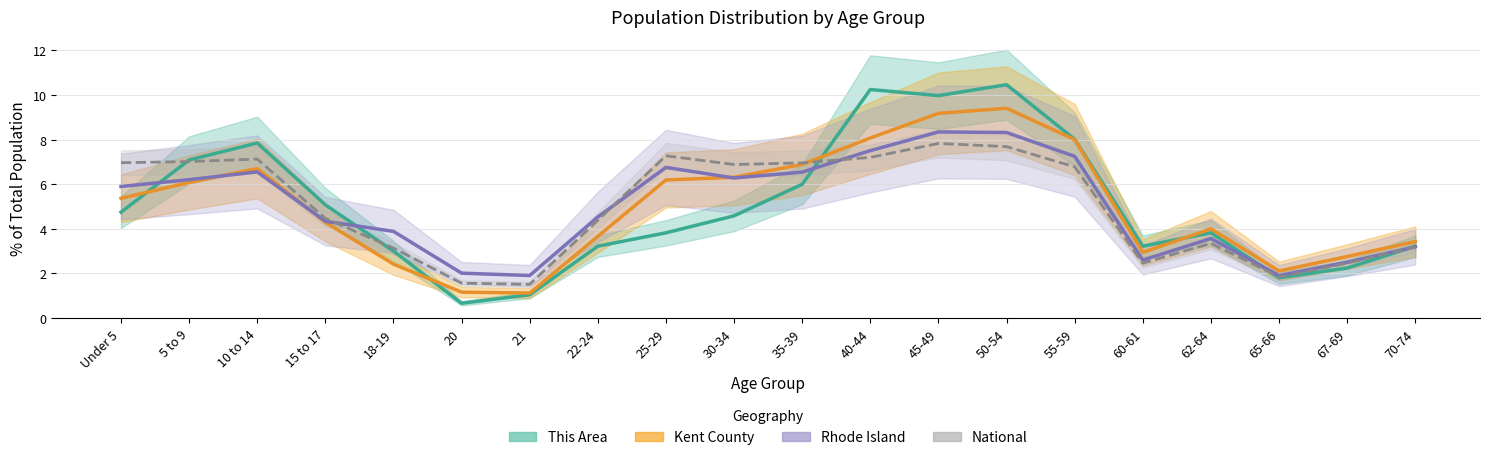

At which label is This Area closest to 5?

15 to 17